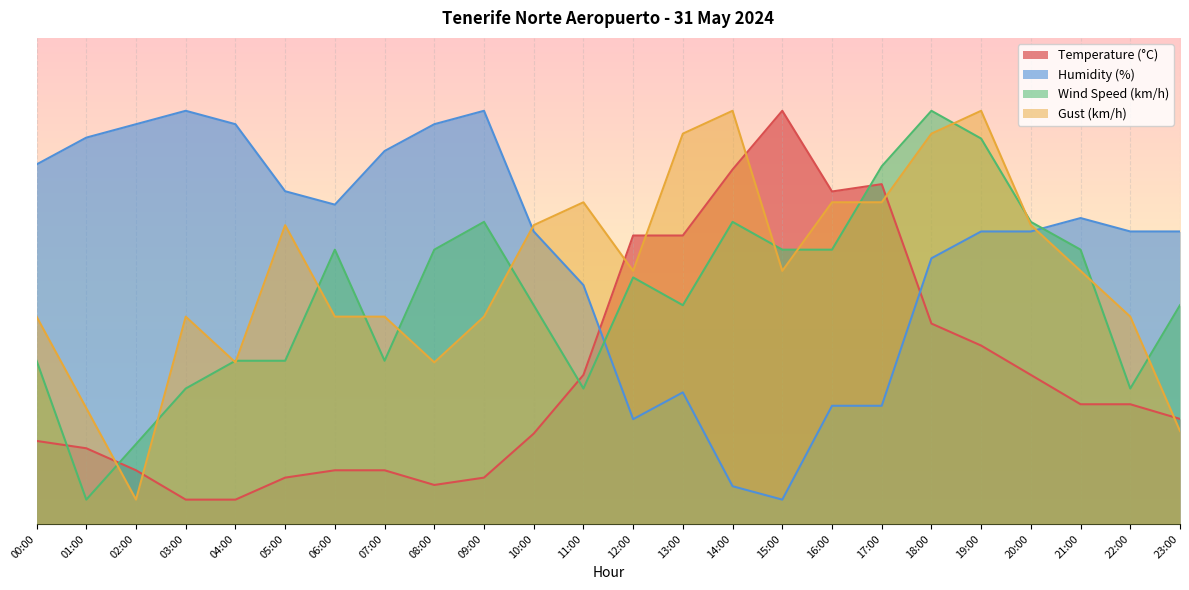

Is it true that Temperature (°C) equals 5.0 at 04:00?

True